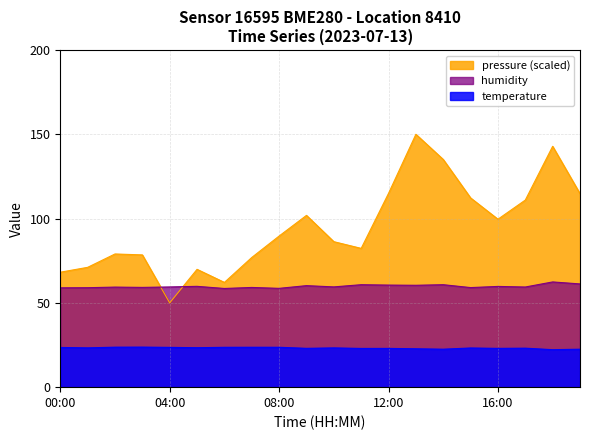

Which series has the largest total across all categories?

pressure (scaled)